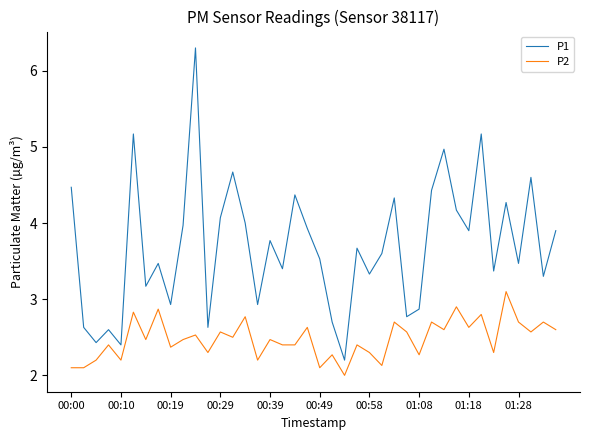

What is the difference between the maximum and second lowest values in the P2 series?

1.0